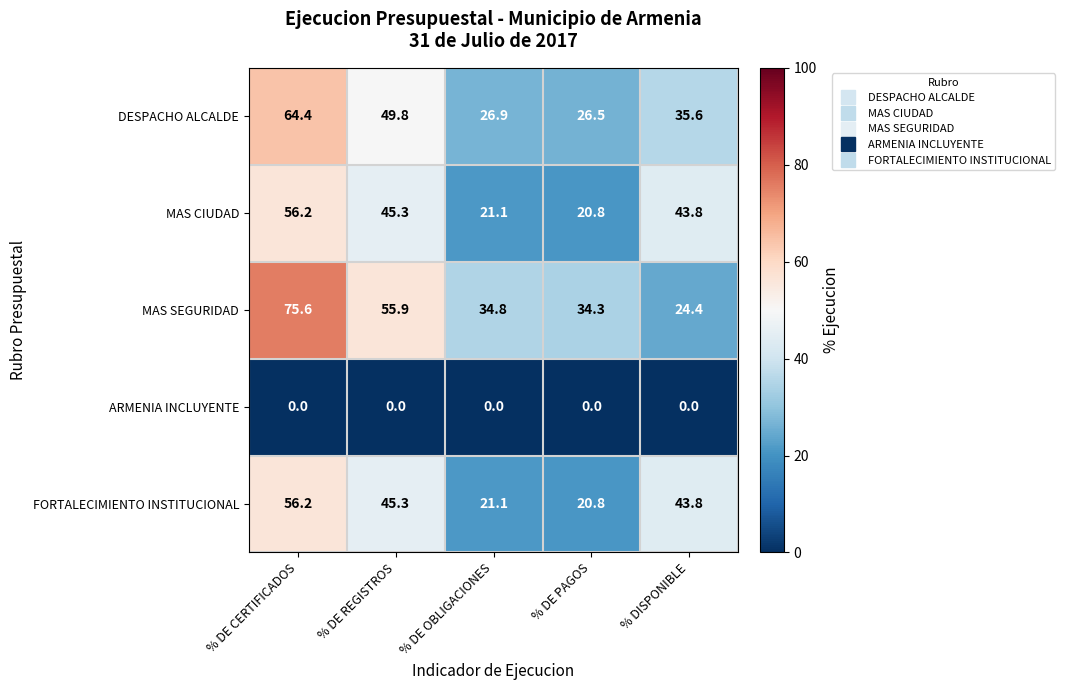

What is the total value across all series at % DE PAGOS?

102.4